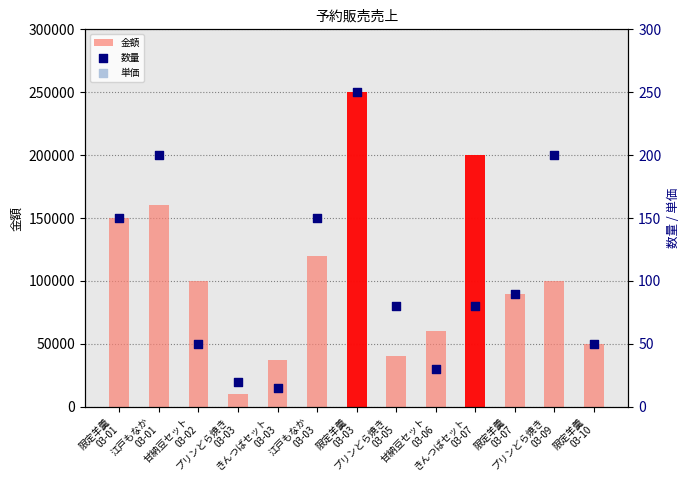

Is the value of 単価 at プリンどら焼き
03-03 greater than the value of 金額 at きんつばセット
03-03?

No